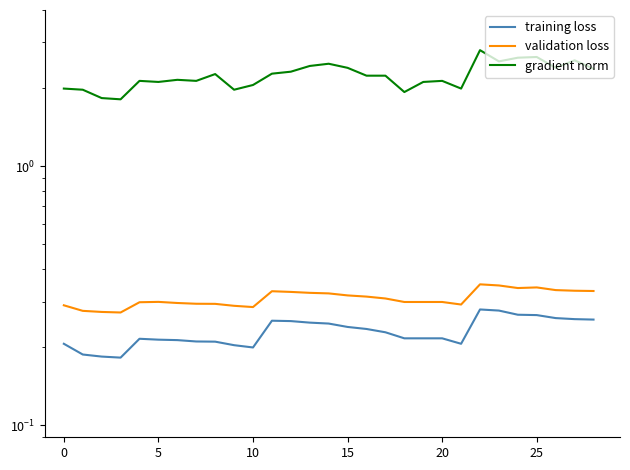

How many categories are shown in the chart?

29